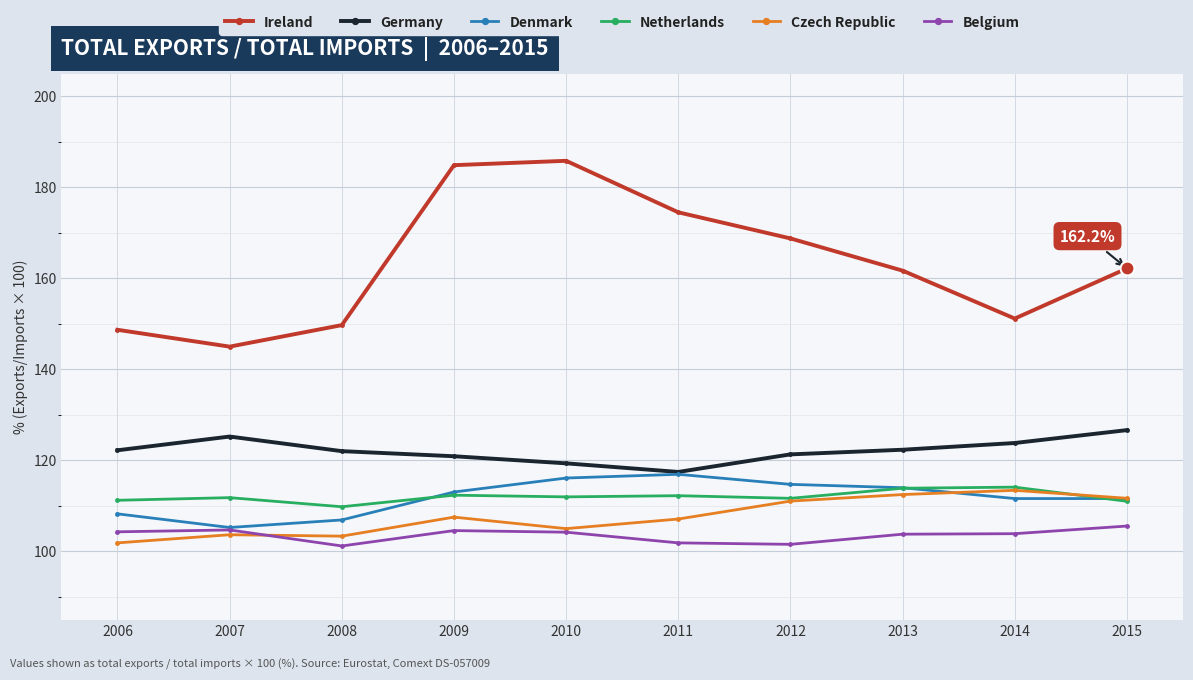

True or false: Denmark and Ireland intersect in this chart.

False